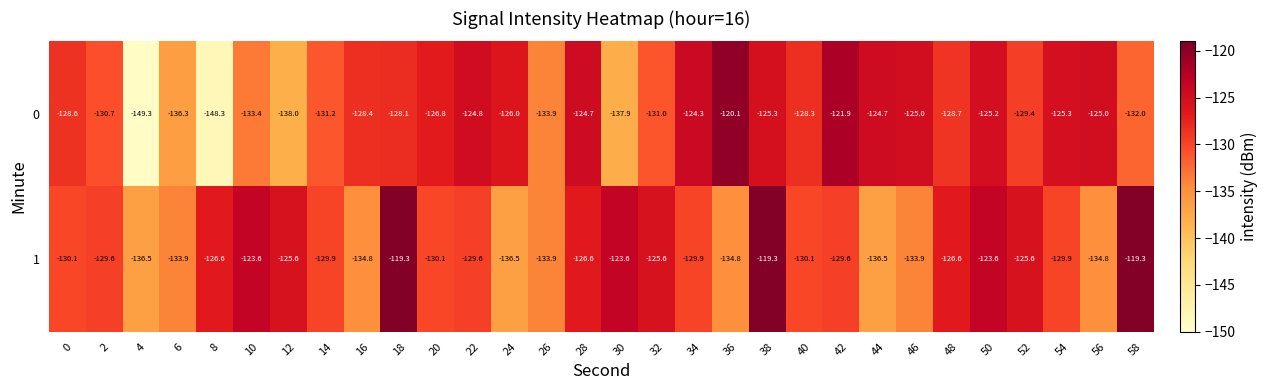

The 1 series shows -129.6 at 42. True or false?

True